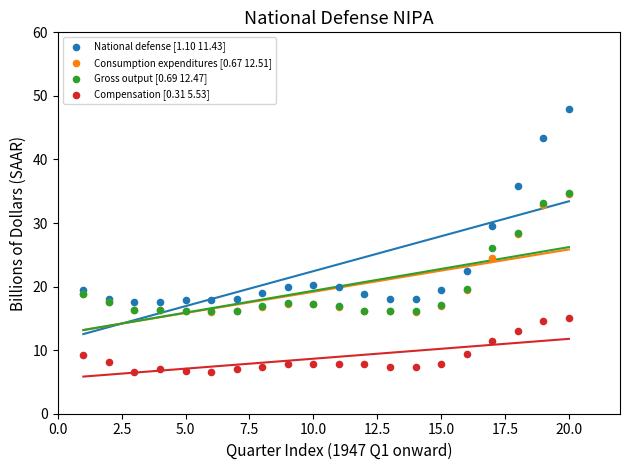

What are all the series names shown in the legend?

National defense [1.10 11.43], Consumption expenditures [0.67 12.51], Gross output [0.69 12.47], Compensation [0.31 5.53]